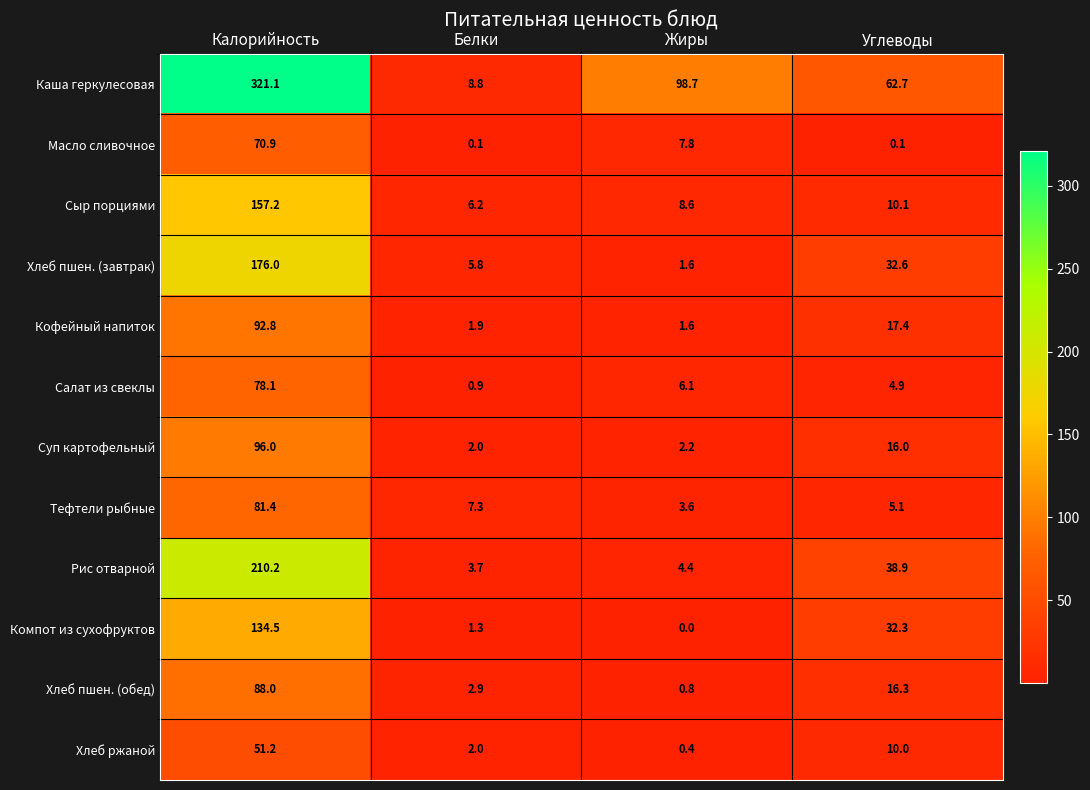

At which label does Каша геркулесовая first exceed 98?

Калорийность